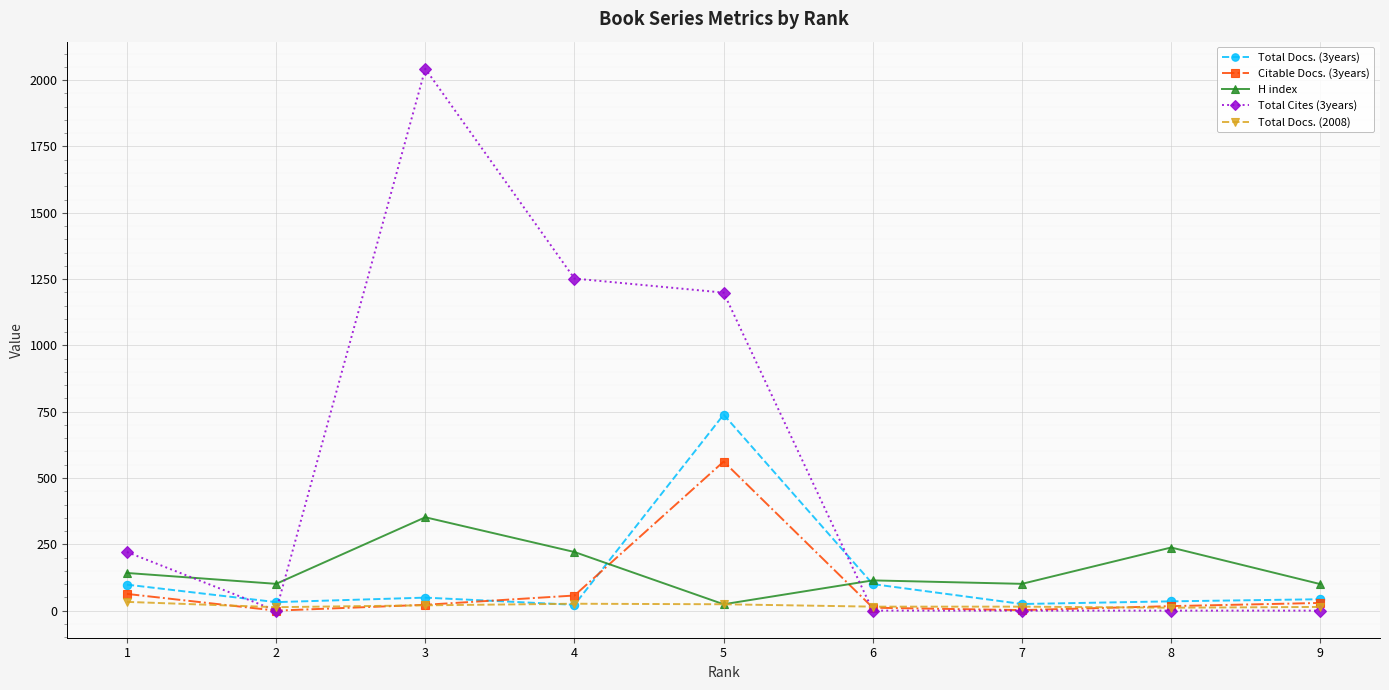

Rank the series by their maximum value, from highest to lowest.

Total Cites (3years), Total Docs. (3years), Citable Docs. (3years), H index, Total Docs. (2008)